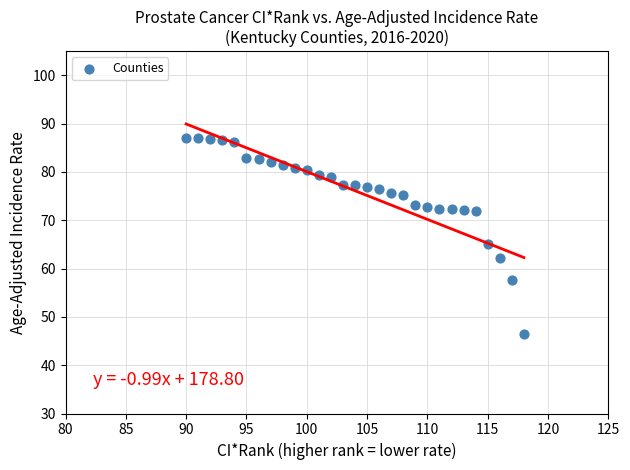

What is the range of Y values (max minus min)?

40.6